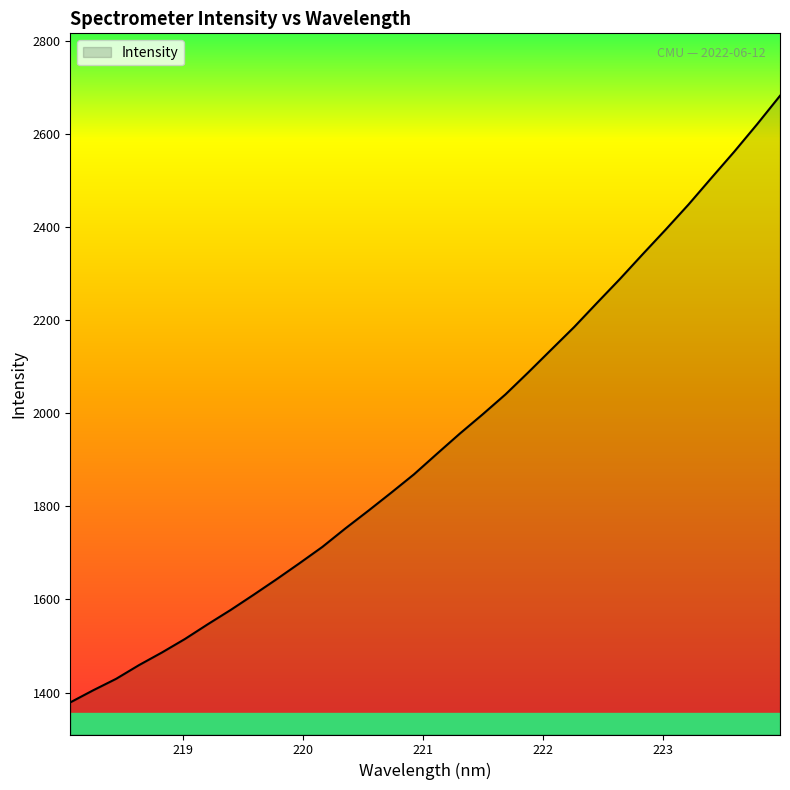

What is the maximum value shown in the chart?

2681.5